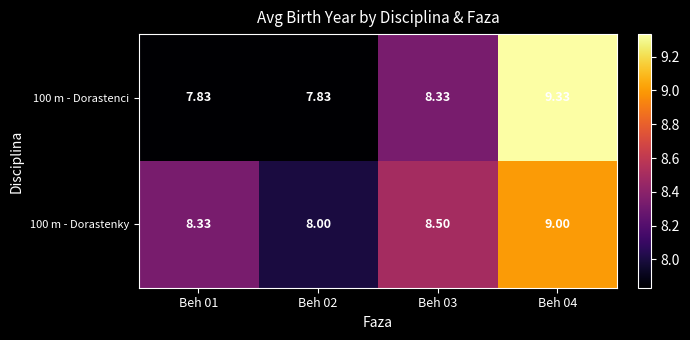

Count the number of categories in the chart.

4